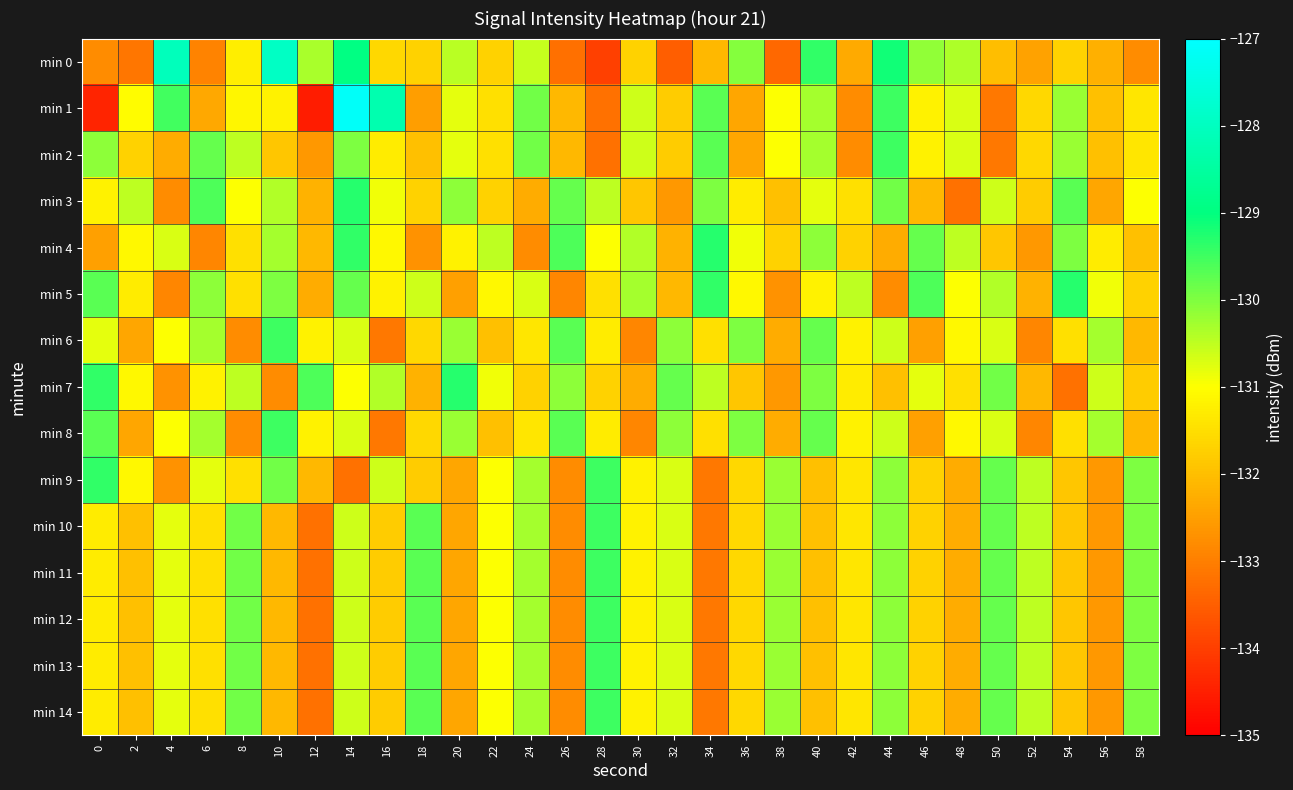

Count the number of categories in the chart.

30